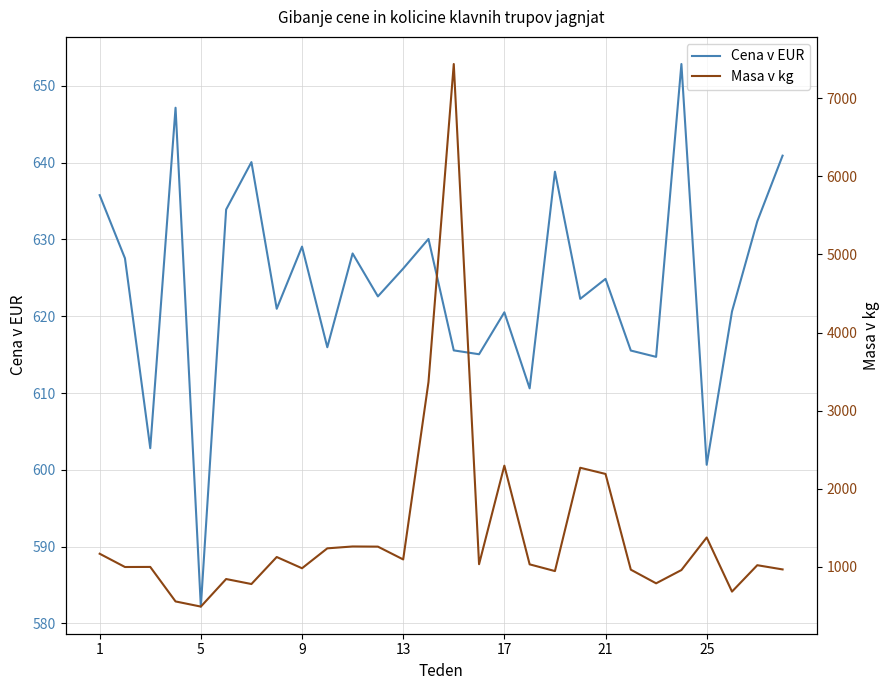

Where does the Cena v EUR series first go above 624?

1